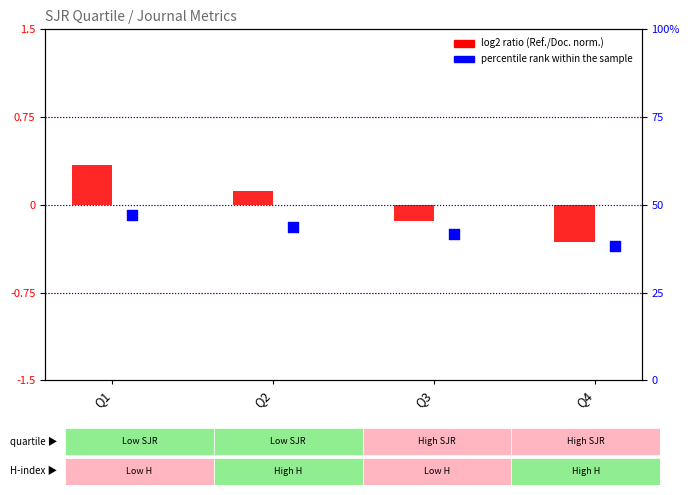

At how many categories does at least one series exceed 2?

4